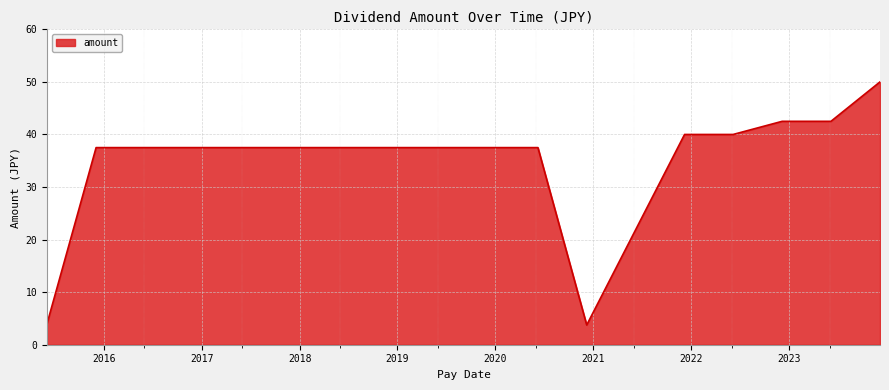

What is the greatest value displayed?

50.0